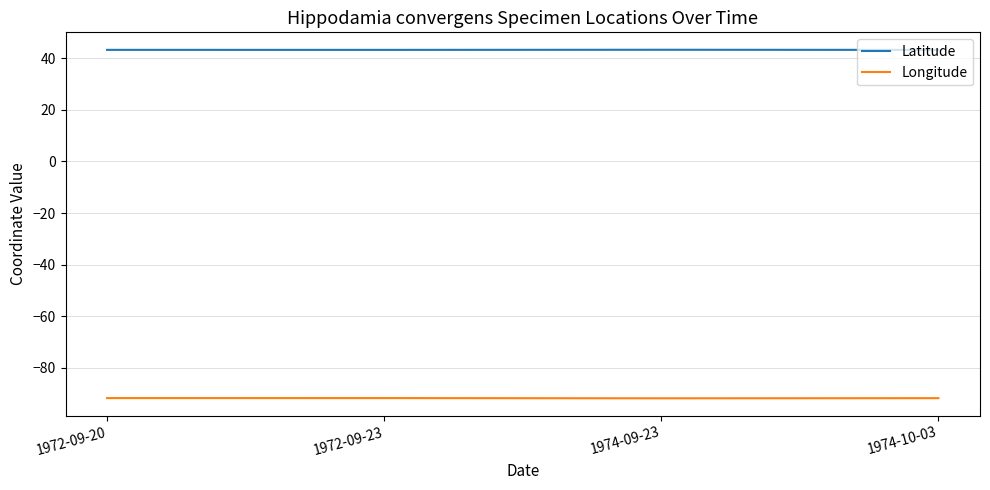

How many lines are shown in the chart?

2